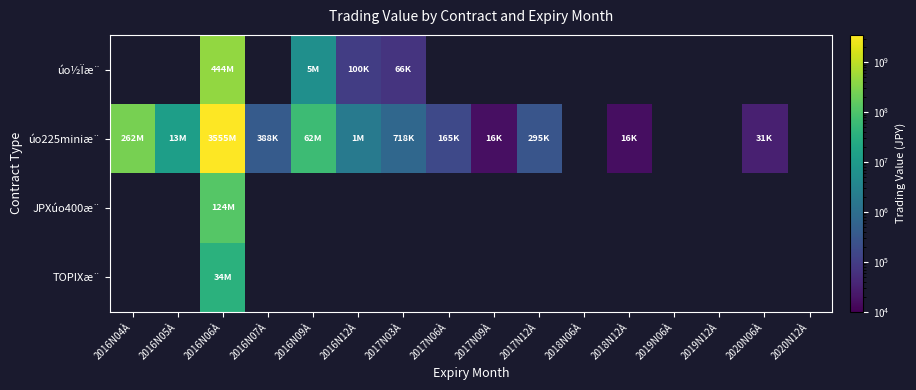

How many series are shown in this chart?

4